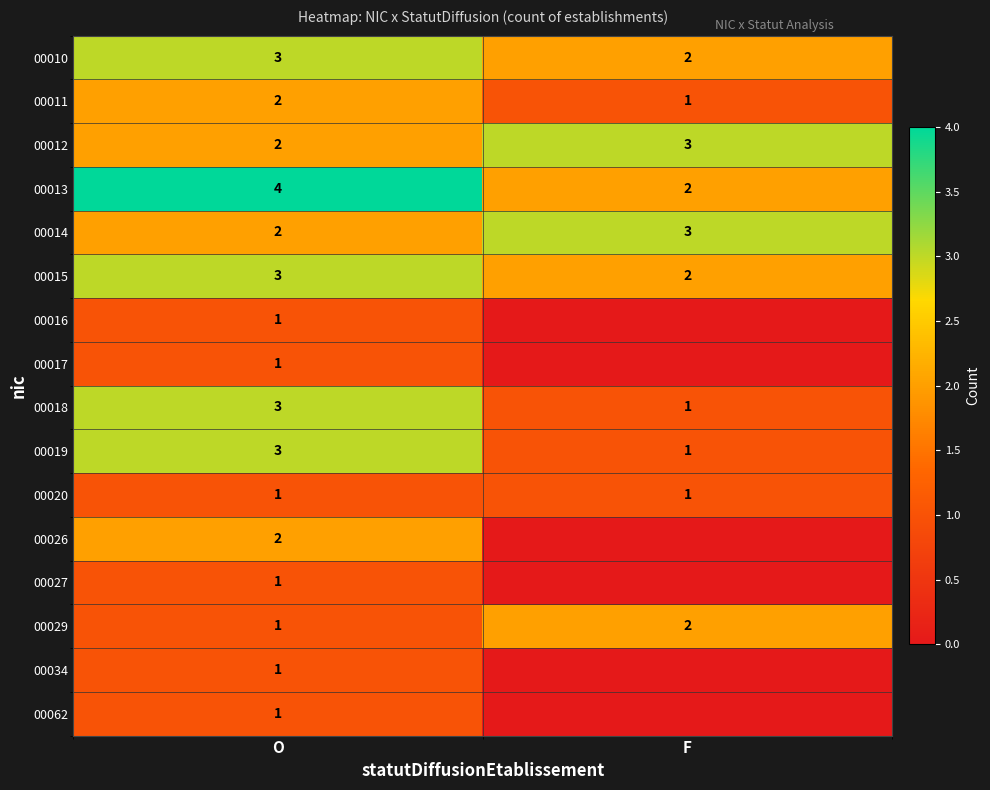

How many data points in 00018 are less than 3?

1